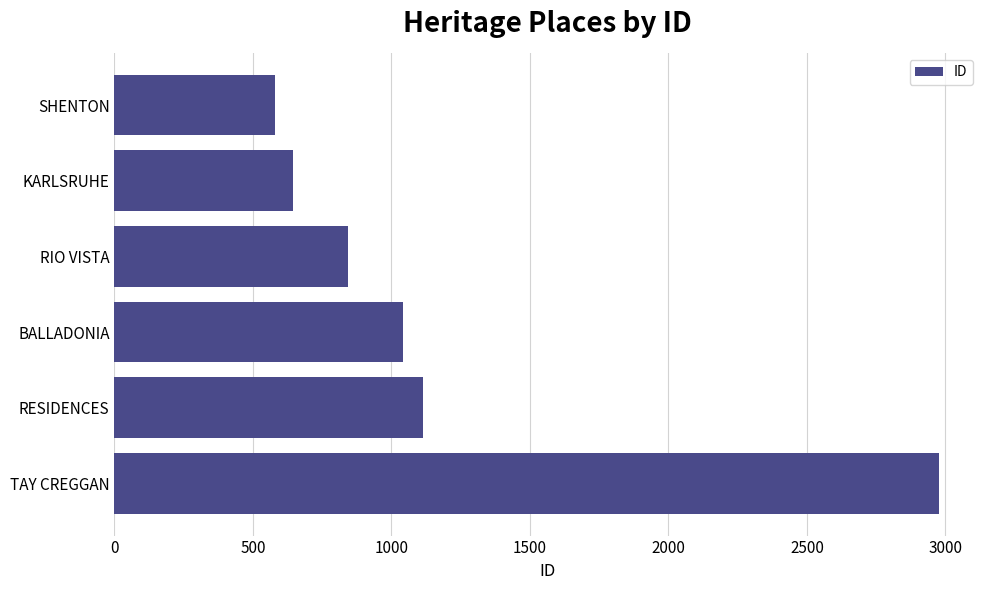

What is the ratio of the value at BALLADONIA to the value at RIO VISTA?

1.2